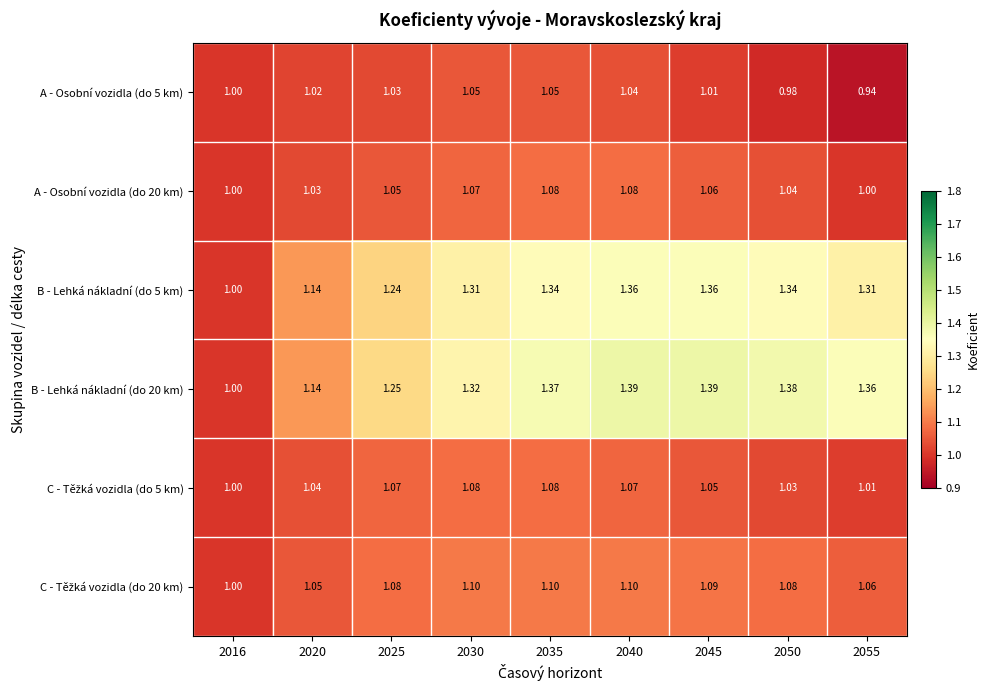

Is the value of B - Lehká nákladní (do 5 km) at 2040 greater than the value of B - Lehká nákladní (do 20 km) at 2045?

No